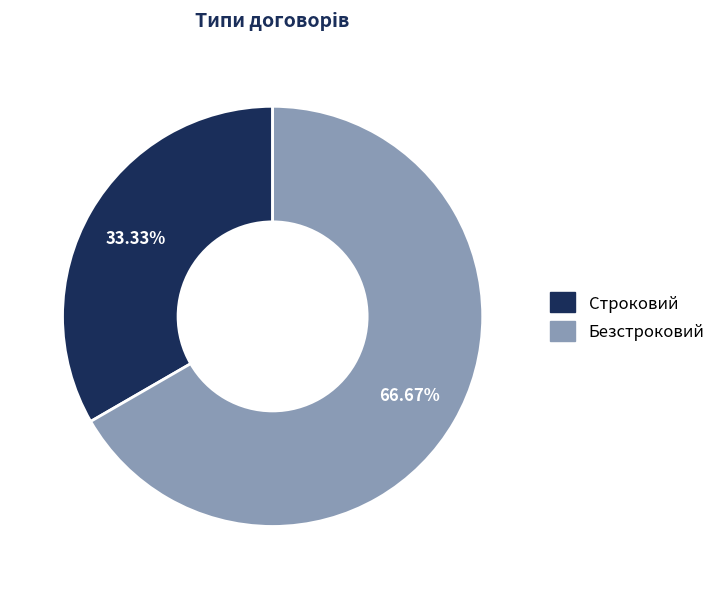

To the nearest percent, what percentage of the pie is Безстроковий?

67%